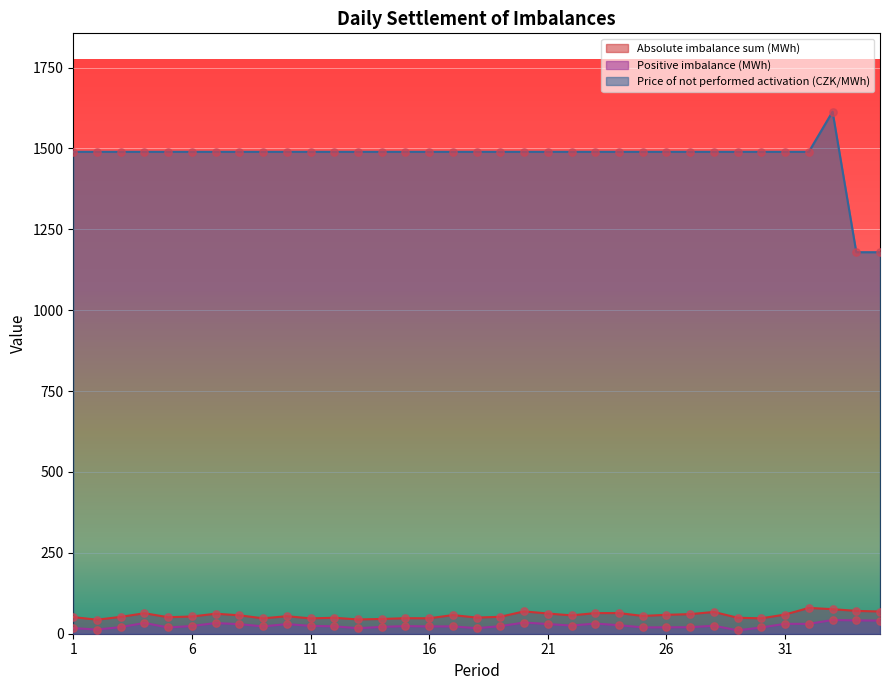

Is the value of Price of not performed activation (CZK/MWh) at 23 greater than the value of Absolute imbalance sum (MWh) at 27?

Yes